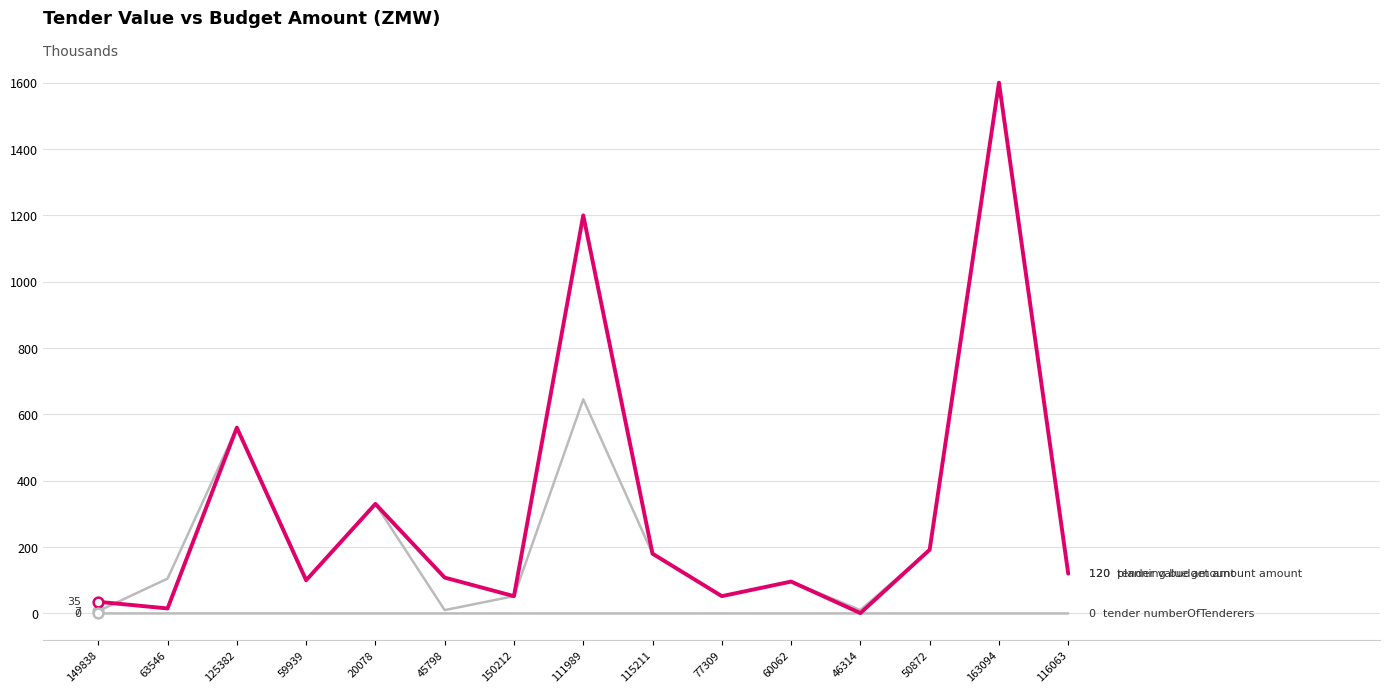

How many lines are shown in the chart?

3